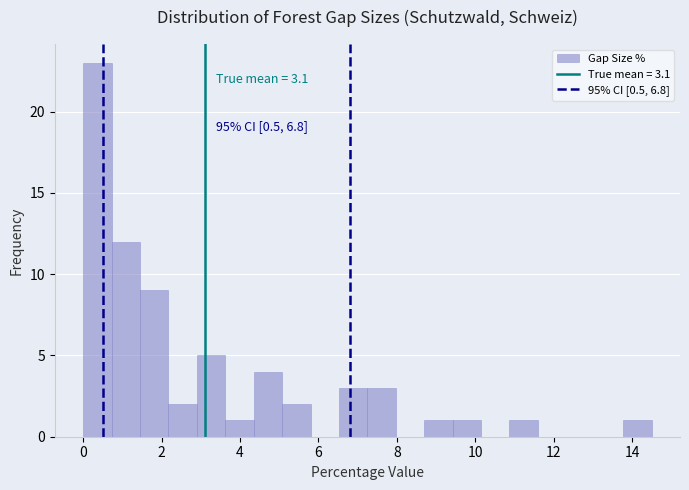

Around what value on the x-axis is the tallest bar? Give the approximate position of its centre, as read against the axis.

0.4